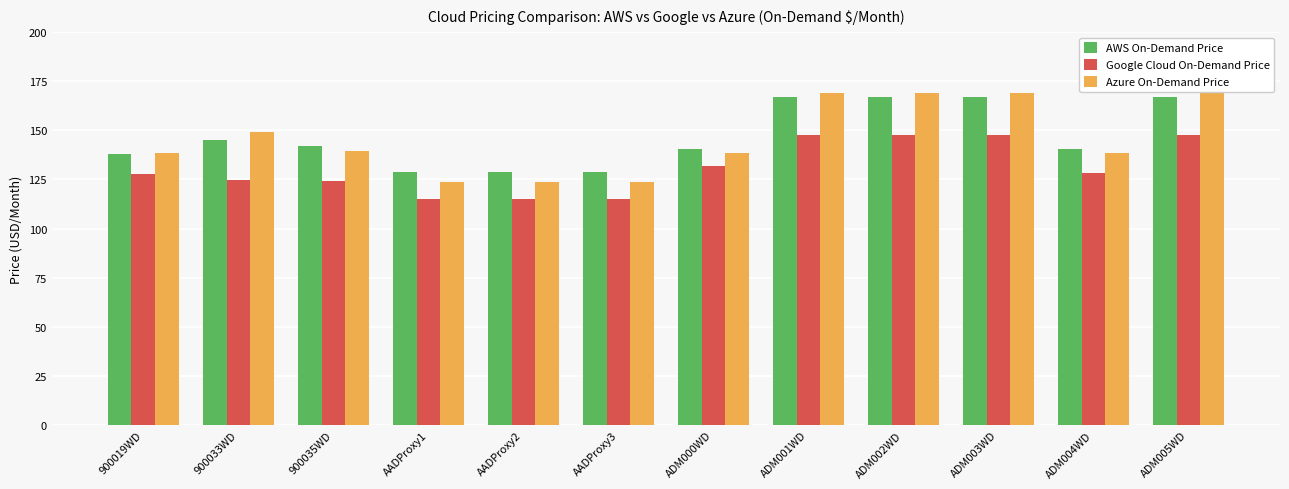

At how many categories does at least one series exceed 162?

4